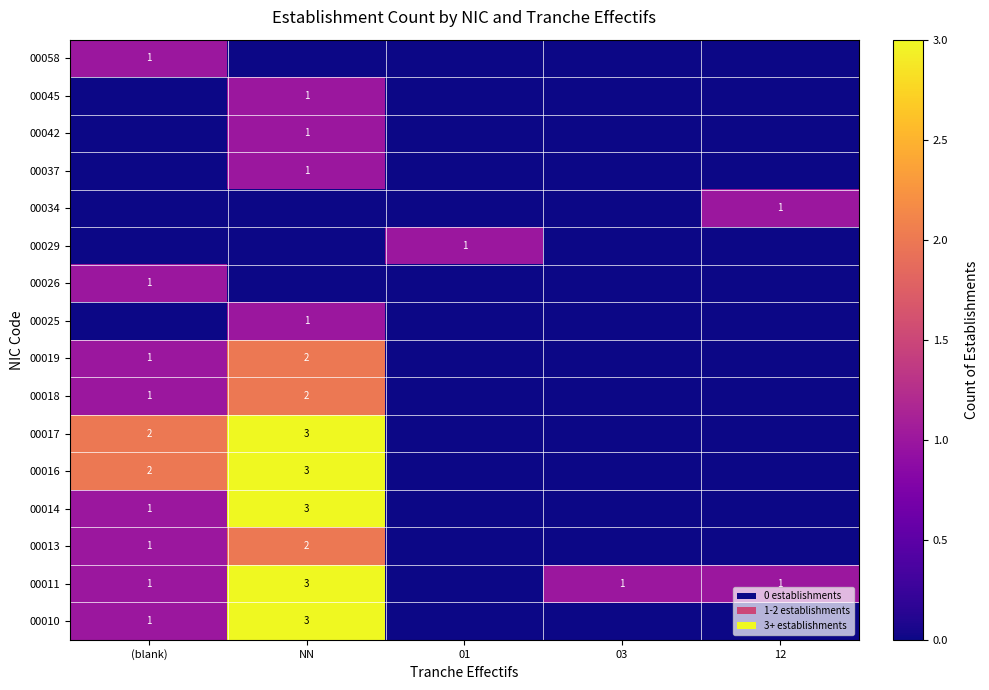

Is it true that 00013 equals 1 at (blank)?

True